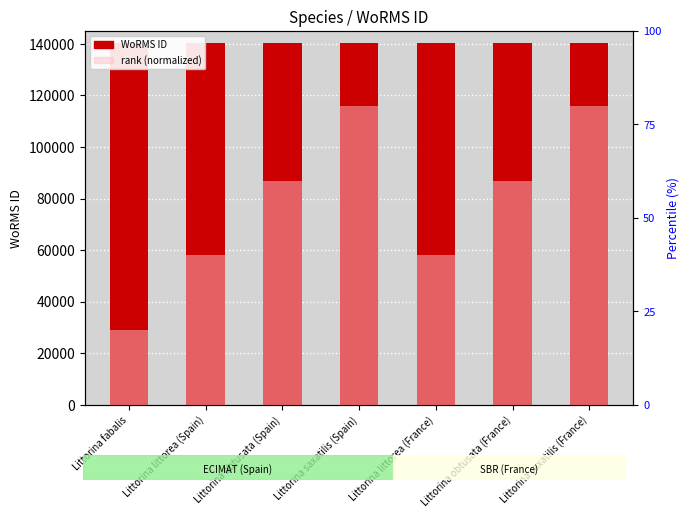

What is the value of the WoRMS ID bar at the 3rd from the left?

140263